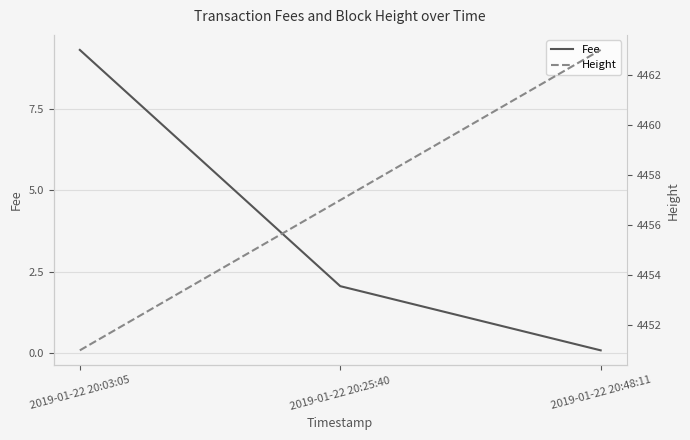

Does the chart have visible grid lines?

Yes